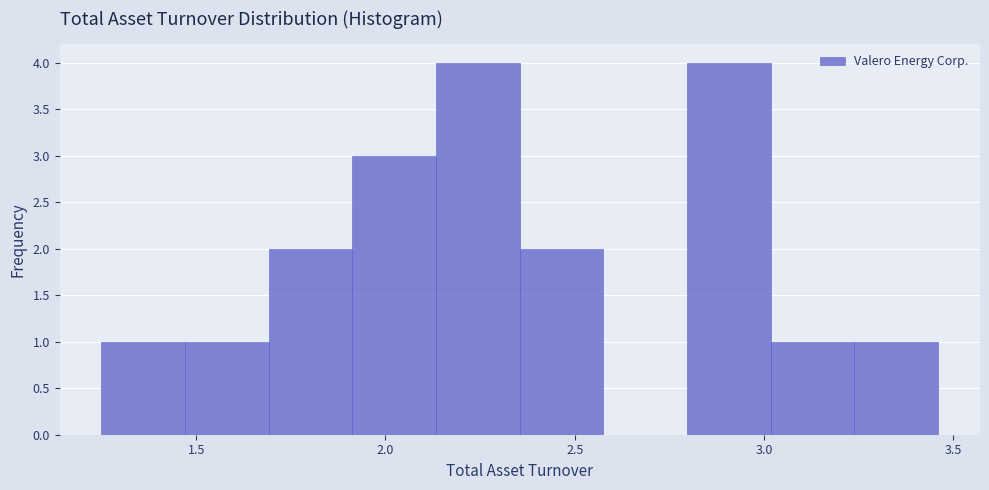

What is the height of the bar covering 1.45 to 1.70 on the x-axis? Neither the bar edges nor the heights are printed on the chart, so give them approximately, as read against the axes.

1